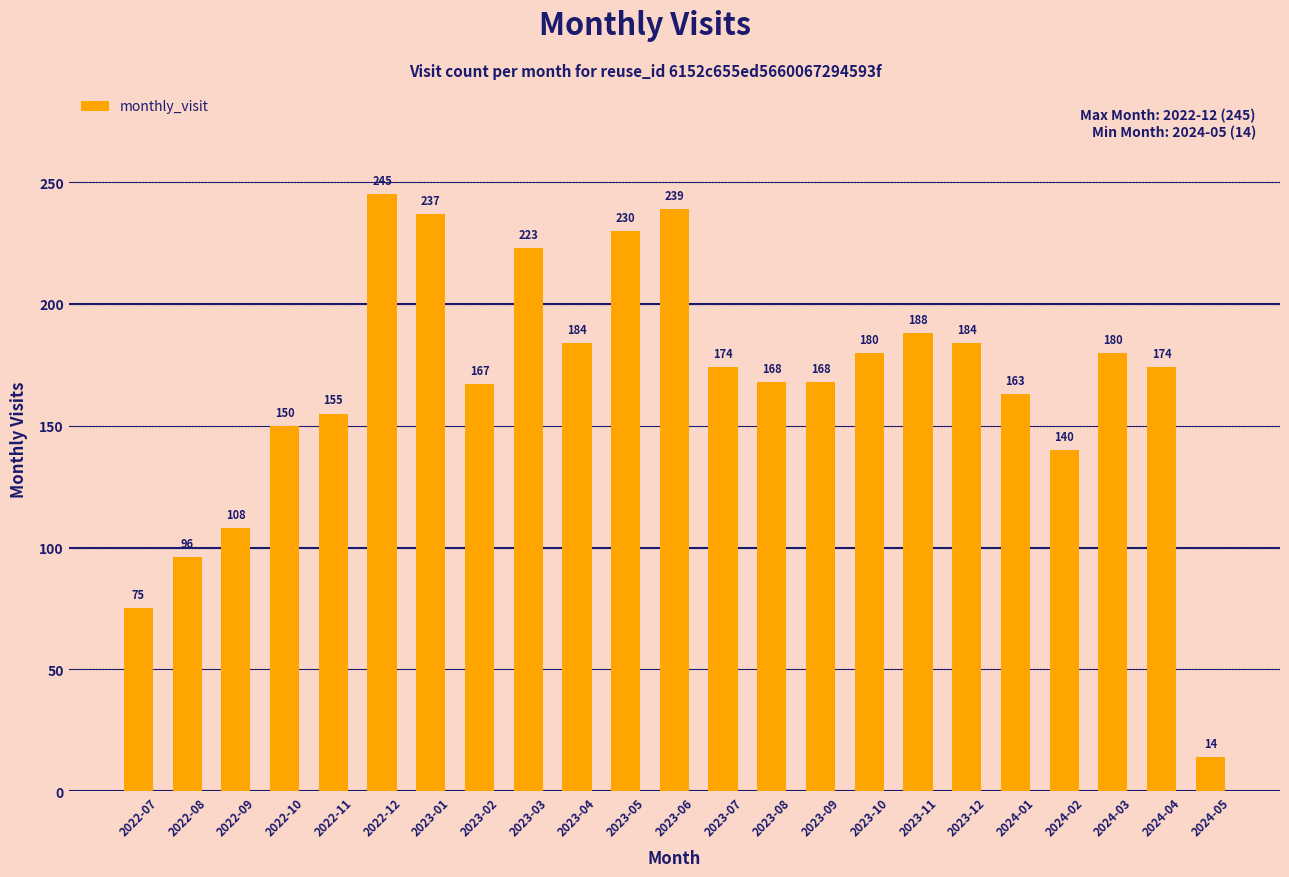

Reading left to right, what are all the values shown in this chart?

2022-07=75	2022-08=96	2022-09=108	2022-10=150	2022-11=155	2022-12=245	2023-01=237	2023-02=167	2023-03=223	2023-04=184	2023-05=230	2023-06=239	2023-07=174	2023-08=168	2023-09=168	2023-10=180	2023-11=188	2023-12=184	2024-01=163	2024-02=140	2024-03=180	2024-04=174	2024-05=14